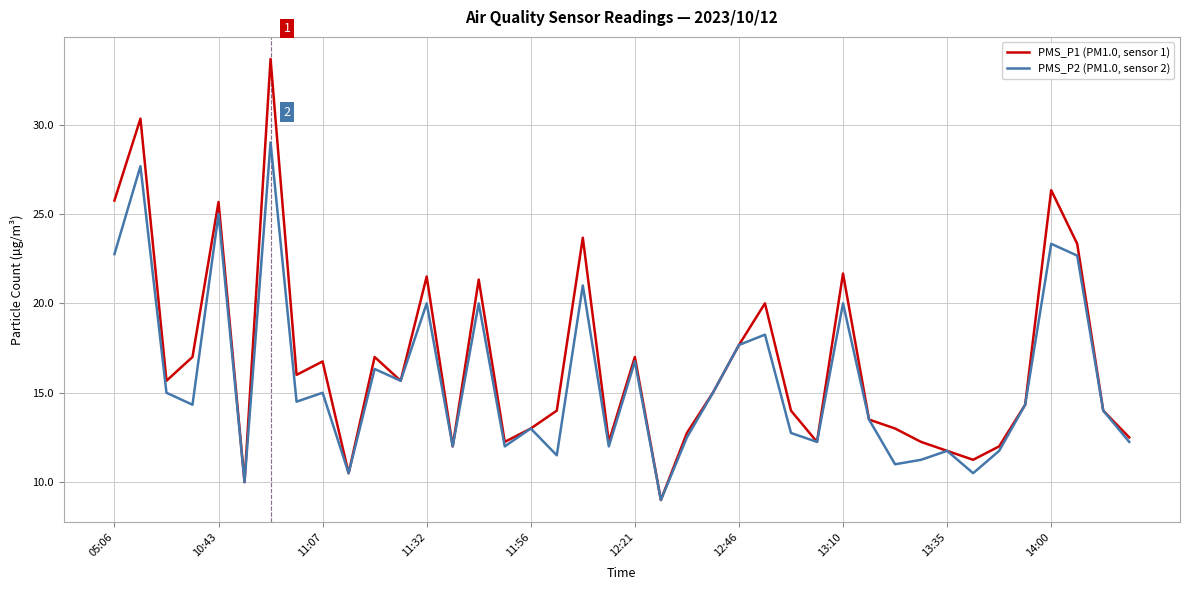

What is the sum of all PMS_P2 (PM1.0, sensor 2) values?

627.8